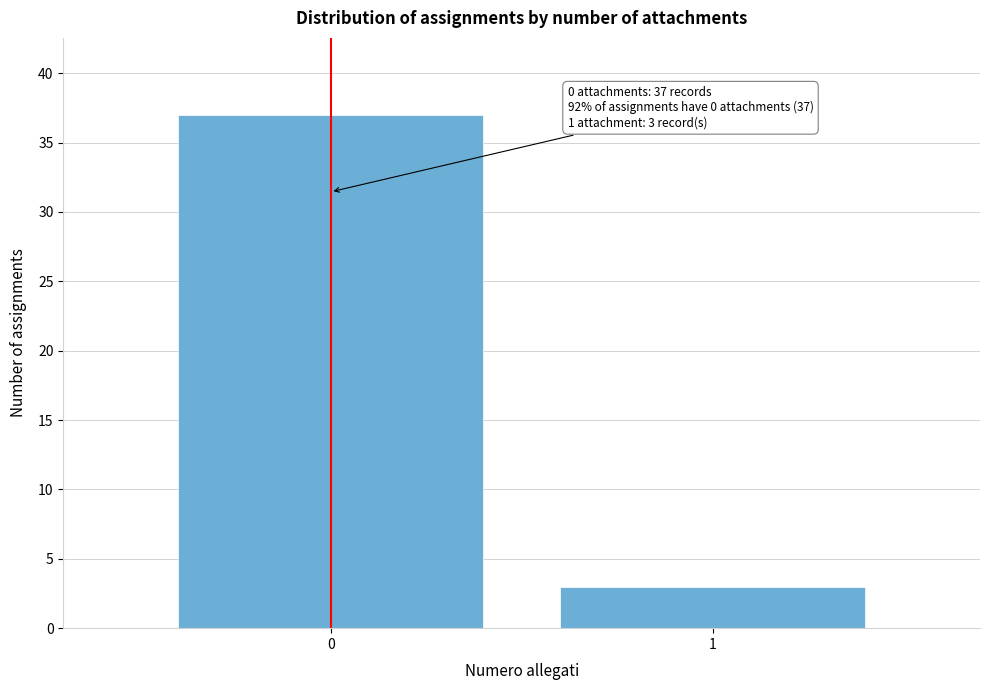

Reading left to right, what are all the values shown in this chart?

37	3